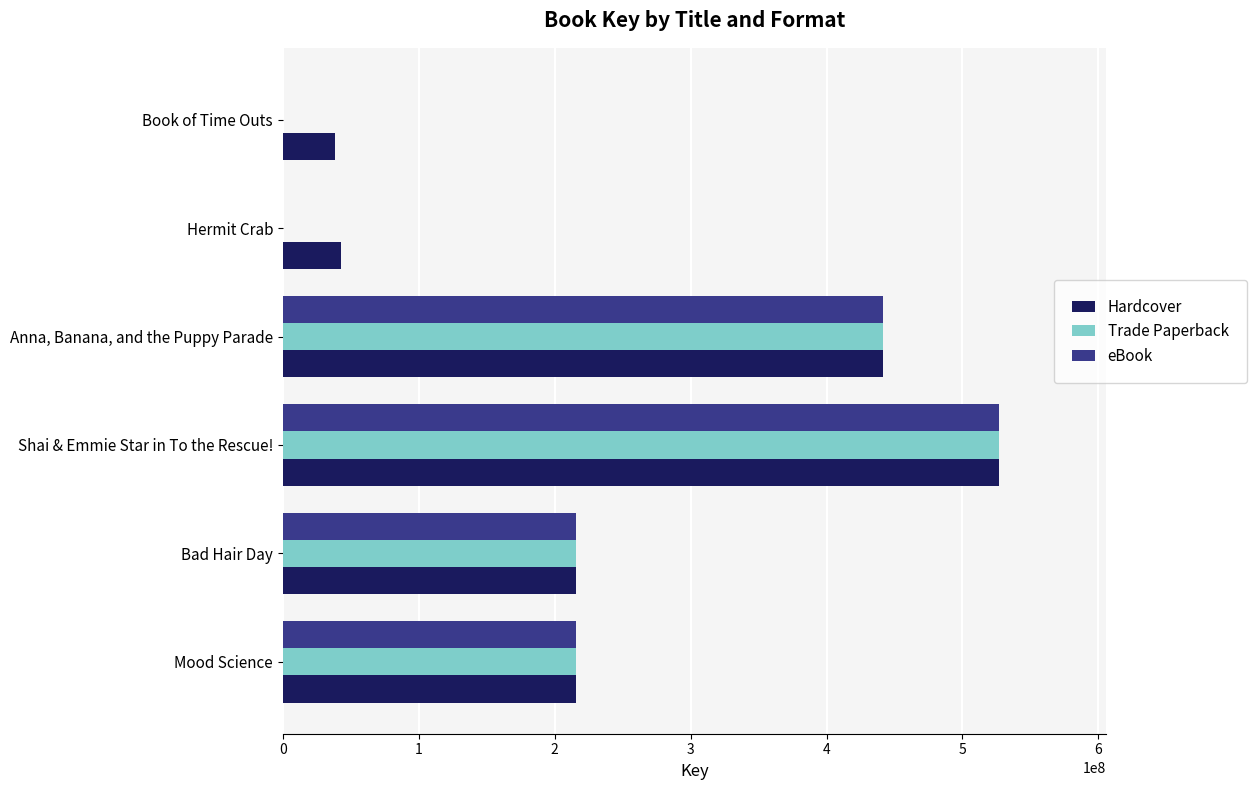

Is the value of Hardcover at Bad Hair Day greater than the value of eBook at Hermit Crab?

Yes